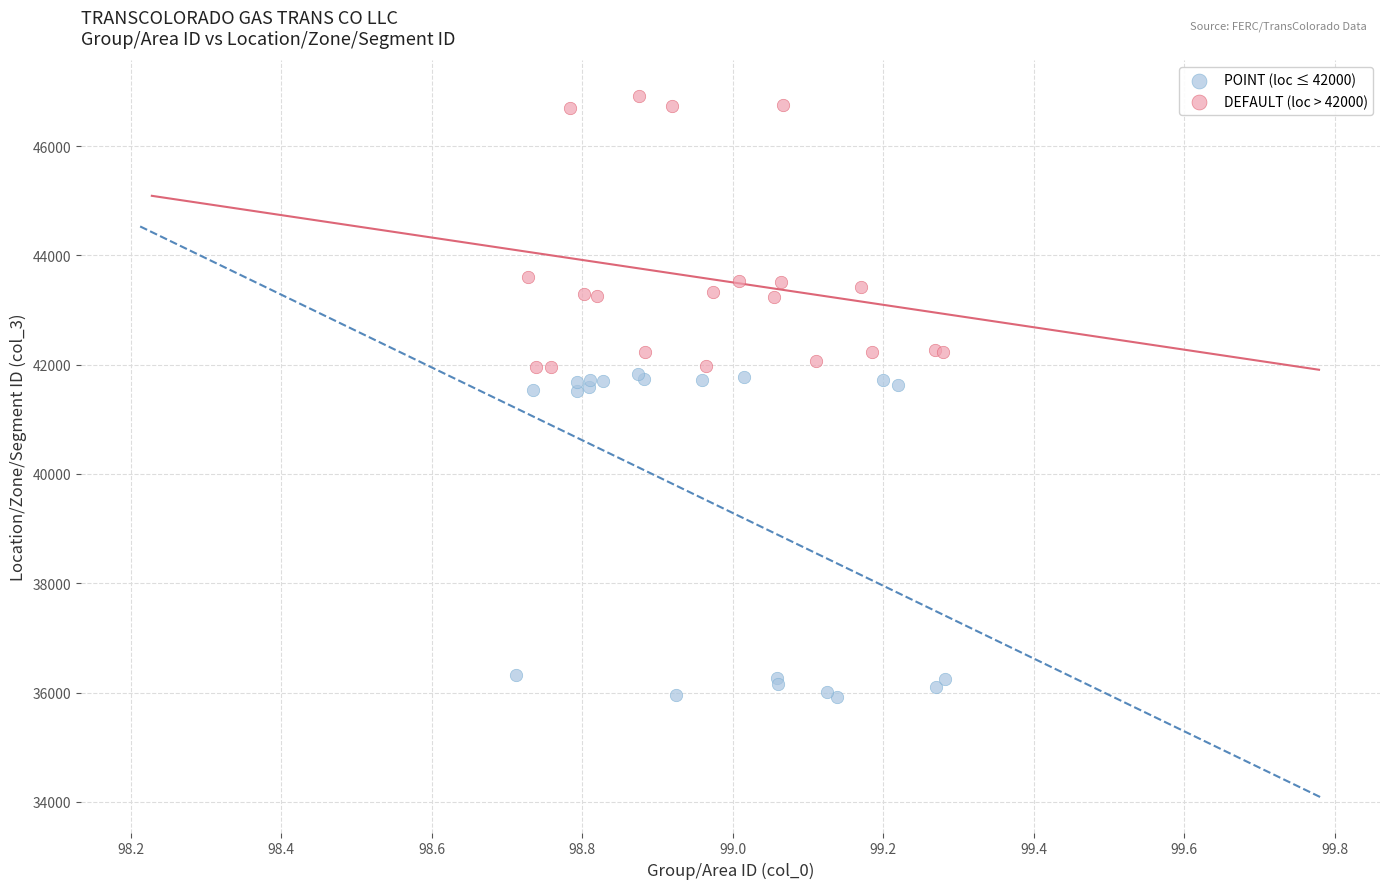

Which series contains the highest Y value?

DEFAULT (loc > 42000)